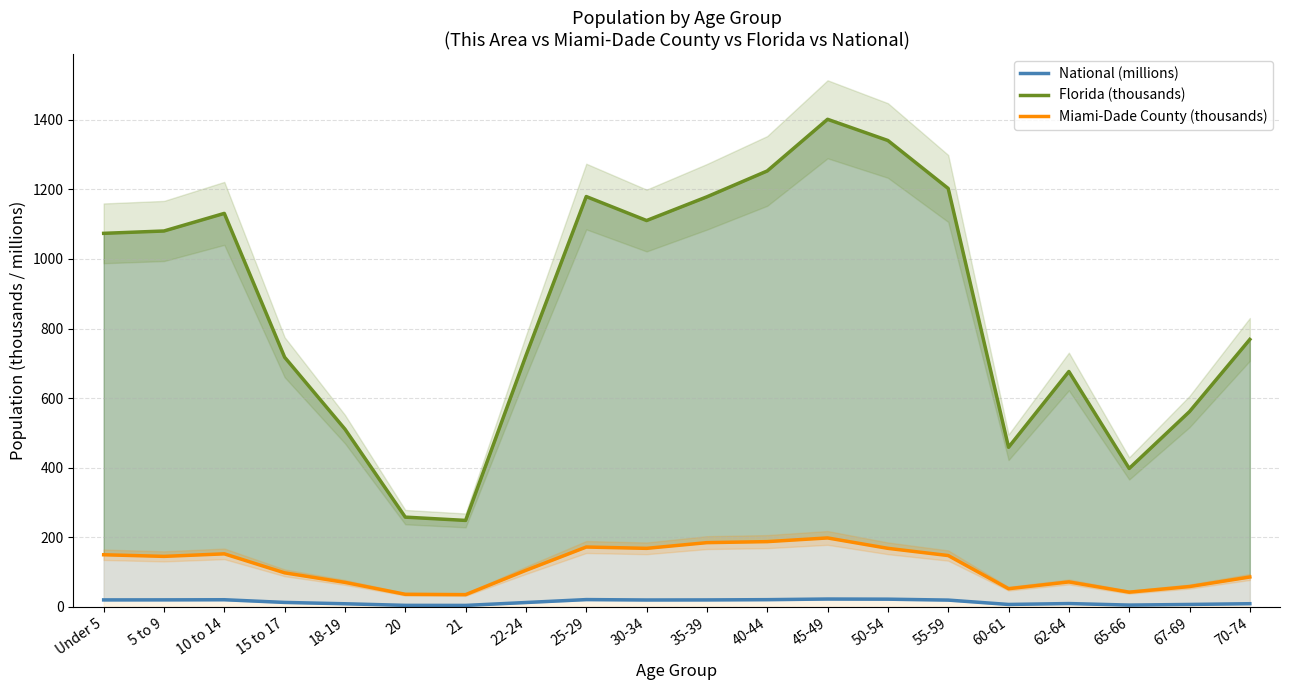

Which series has the largest total across all categories?

Florida (thousands)